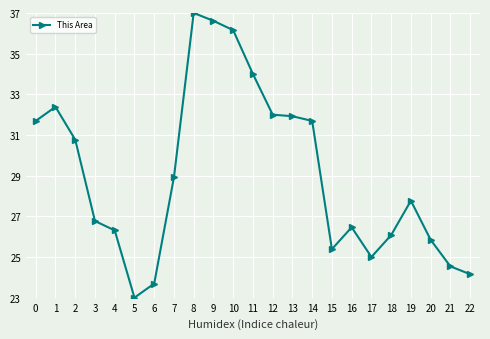

Which has a higher value, 5 or 14?

14